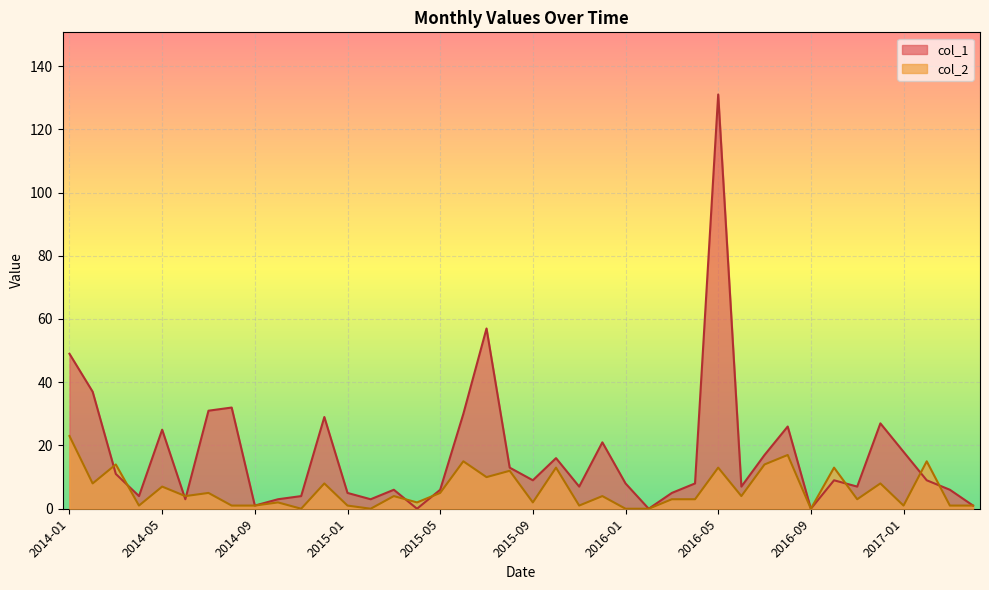

Reading left to right, what are all the values shown in this chart?

col_1: 49	37	11	4	25	3	31	32	1	3	4	29	5	3	6	0	6	30	57	13	9	16	7	21	8	0	5	8	131	7	17	26	0	9	7	27	18	9	6	1
col_2: 23	8	14	1	7	4	5	1	1	2	0	8	1	0	4	2	5	15	10	12	2	13	1	4	0	0	3	3	13	4	14	17	0	13	3	8	1	15	1	1